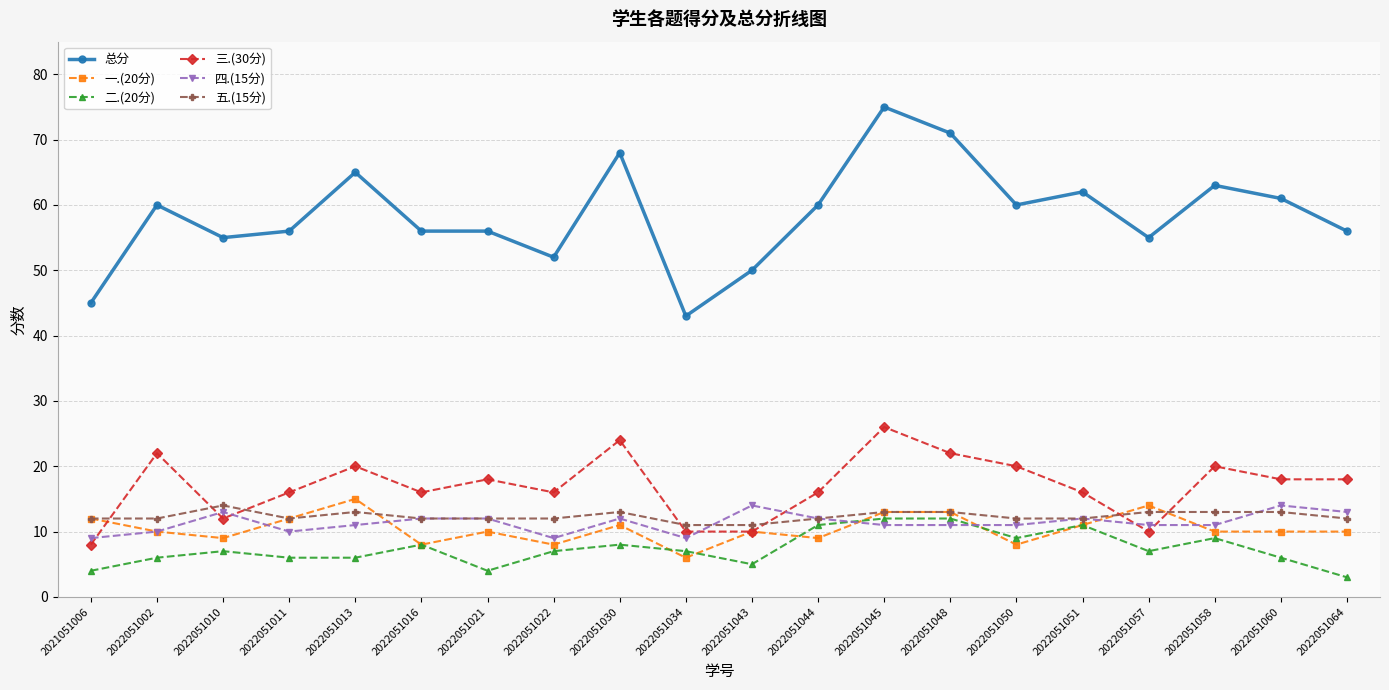

At which category is the sum across all series the highest?

2022051045